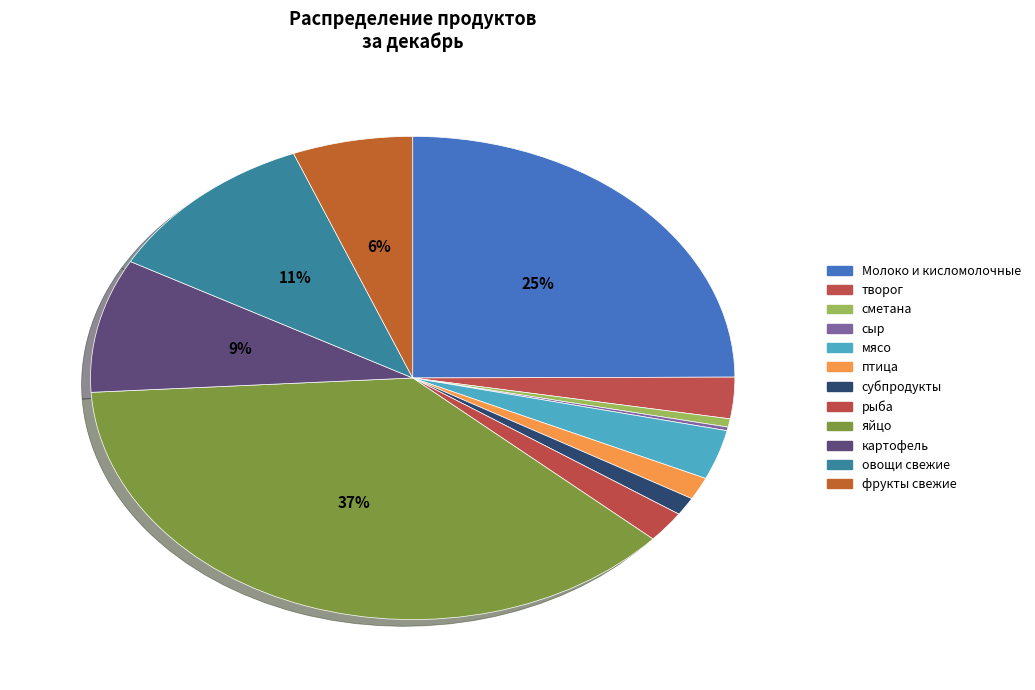

Is птица the majority of the pie?

No